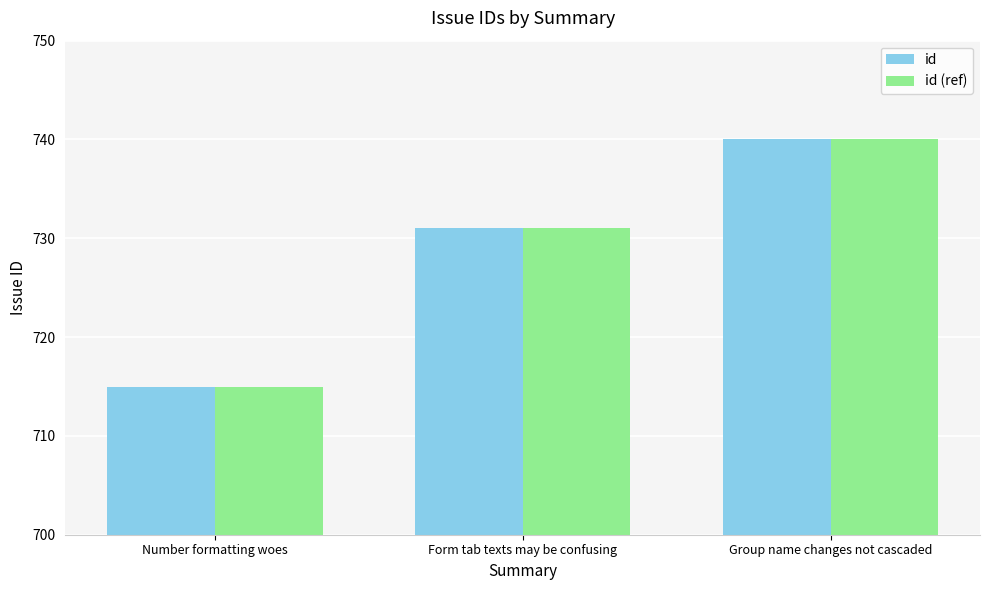

How many series are shown in this chart?

2